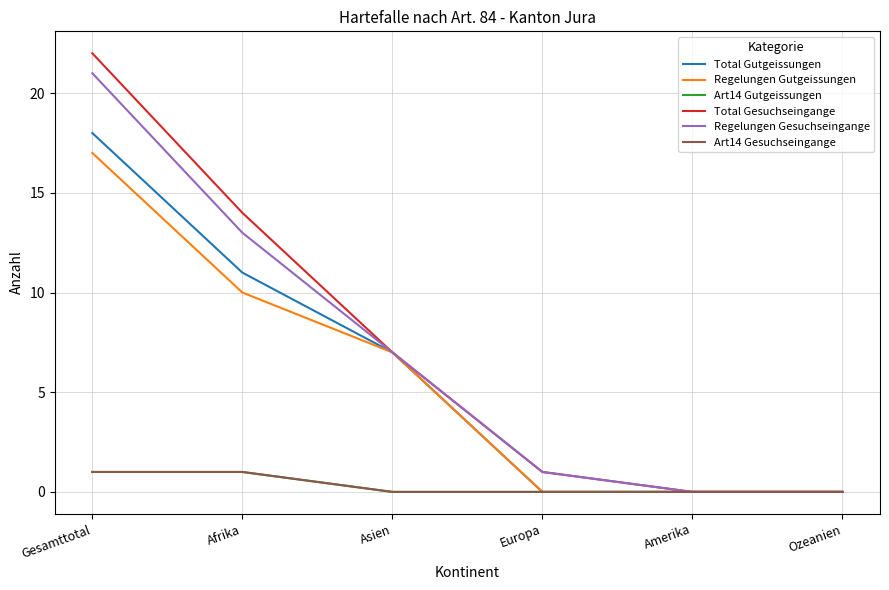

What is the difference between the second highest and minimum values in the Regelungen Gutgeissungen series?

10